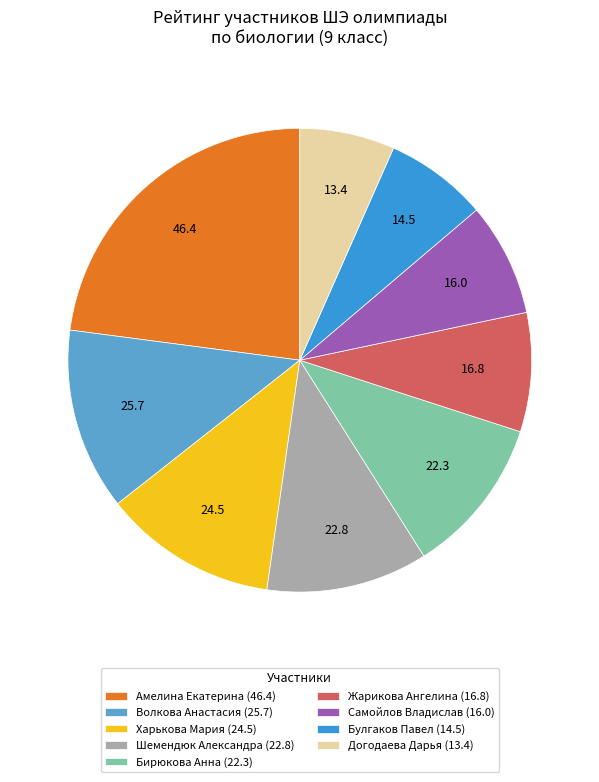

How many slices are in this pie chart?

9